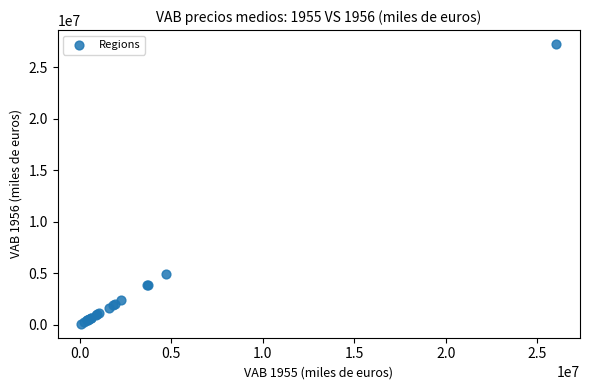

What Y value in the scatter plot is closest to 13681155?

4953019.8